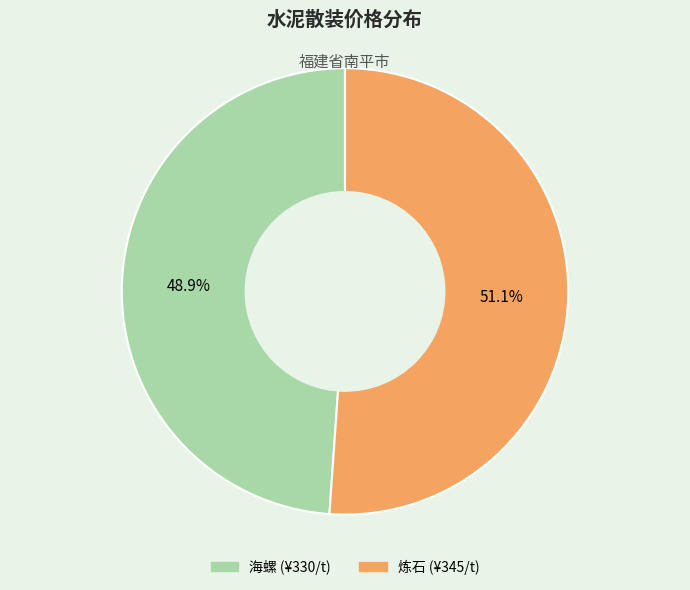

Does any single category account for the majority?

Yes